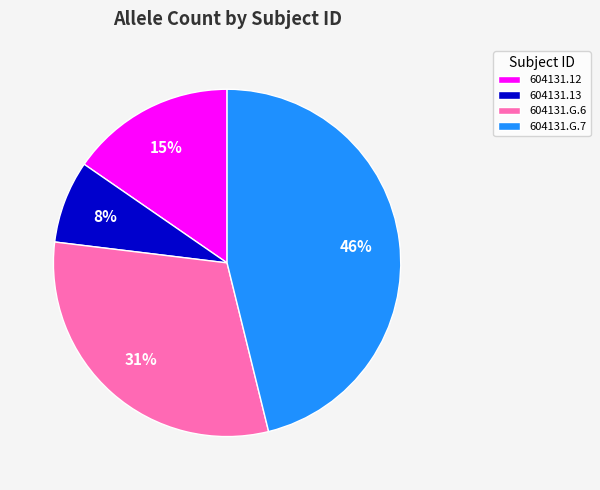

How many segments does this pie chart have?

4